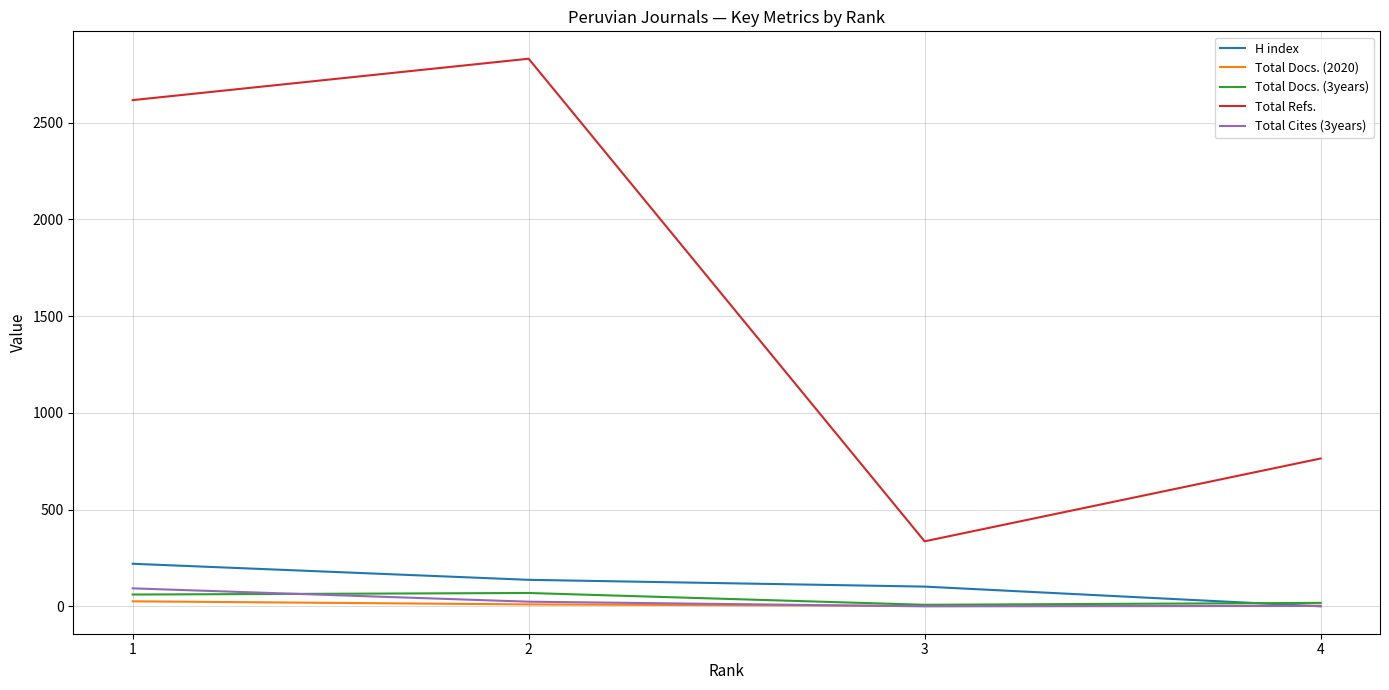

The H index series shows 220 at 1. True or false?

True